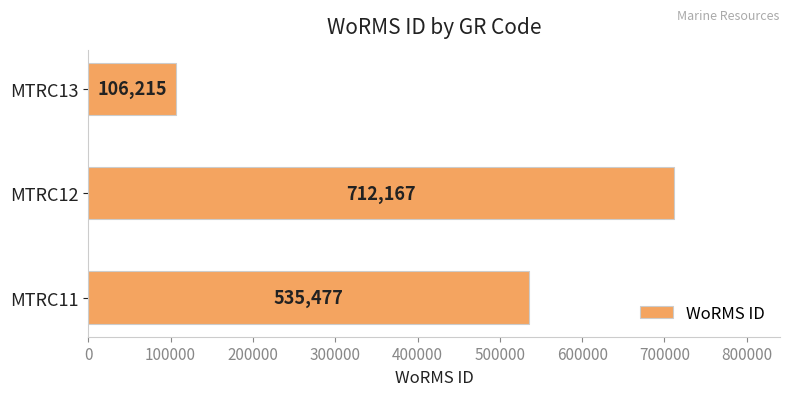

The chart shows a value of 112381 at MTRC11. True or false?

False